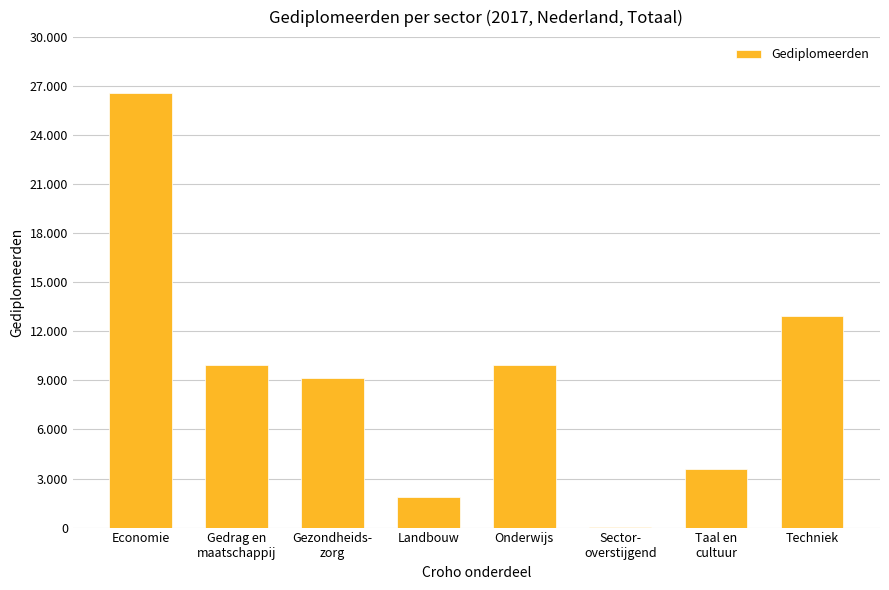

Approximately how many times larger is the value at Onderwijs compared to Techniek?

0.8